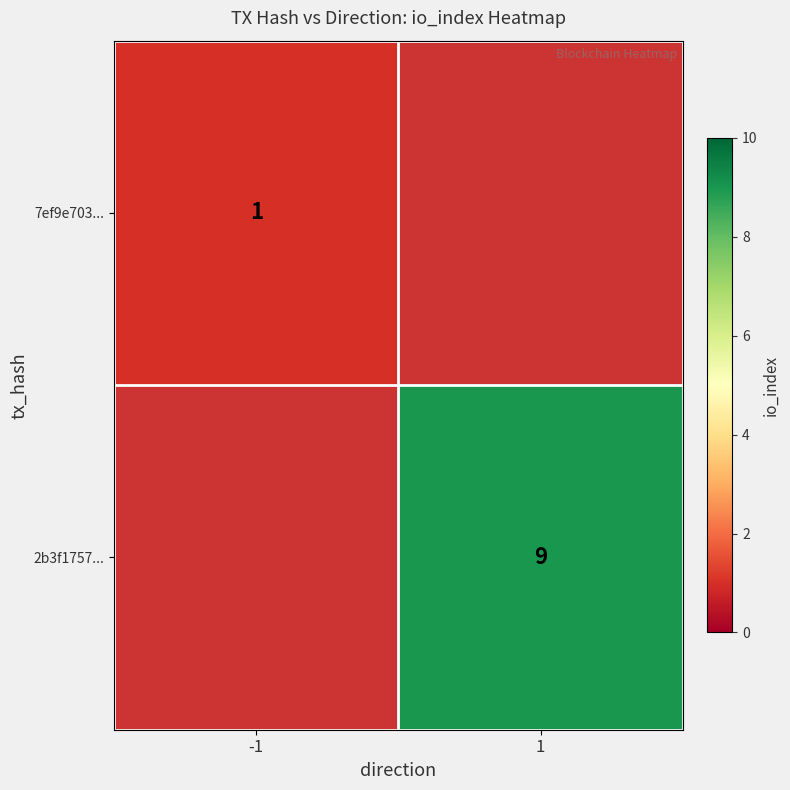

True or false: 2b3f1757... has a value of 9 at 1.

True